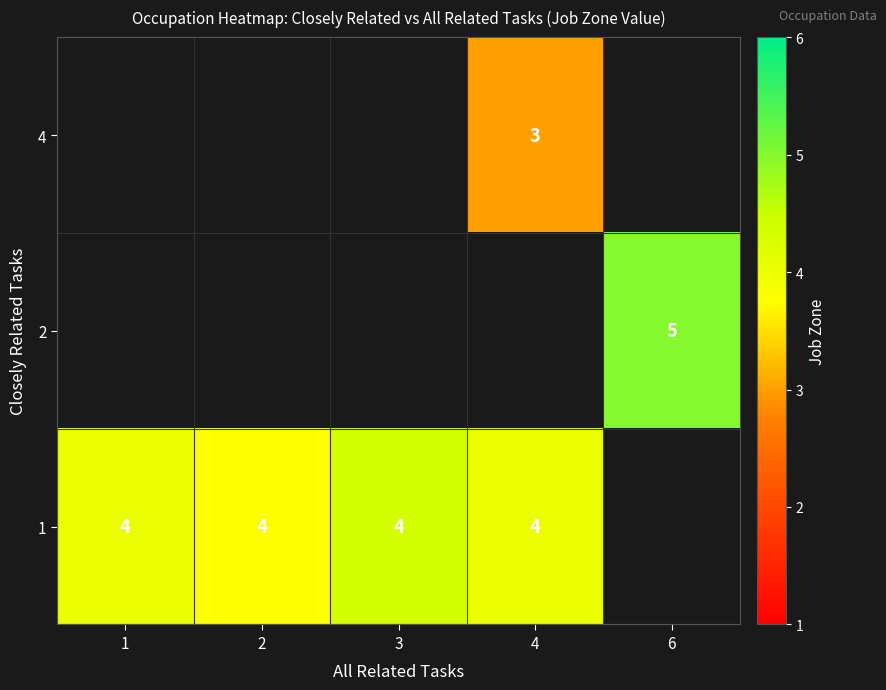

Is the value of 4 at 4 greater than the value of 1 at 1?

No